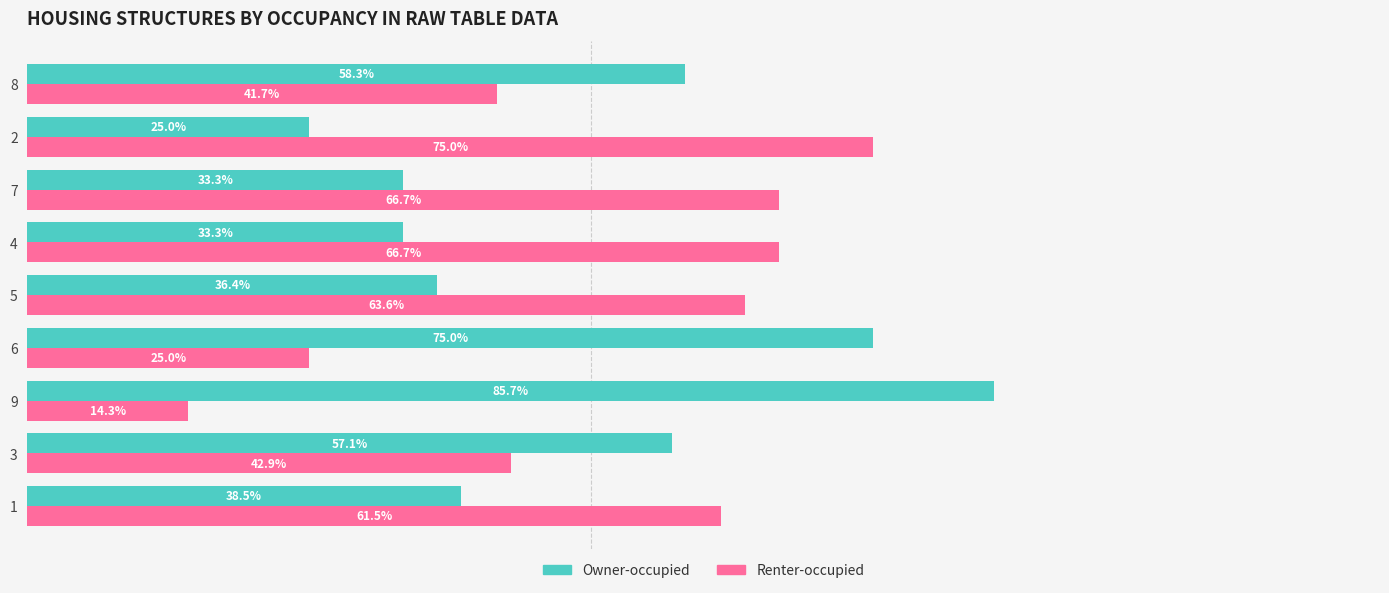

Which series has the largest total across all categories?

Renter-occupied